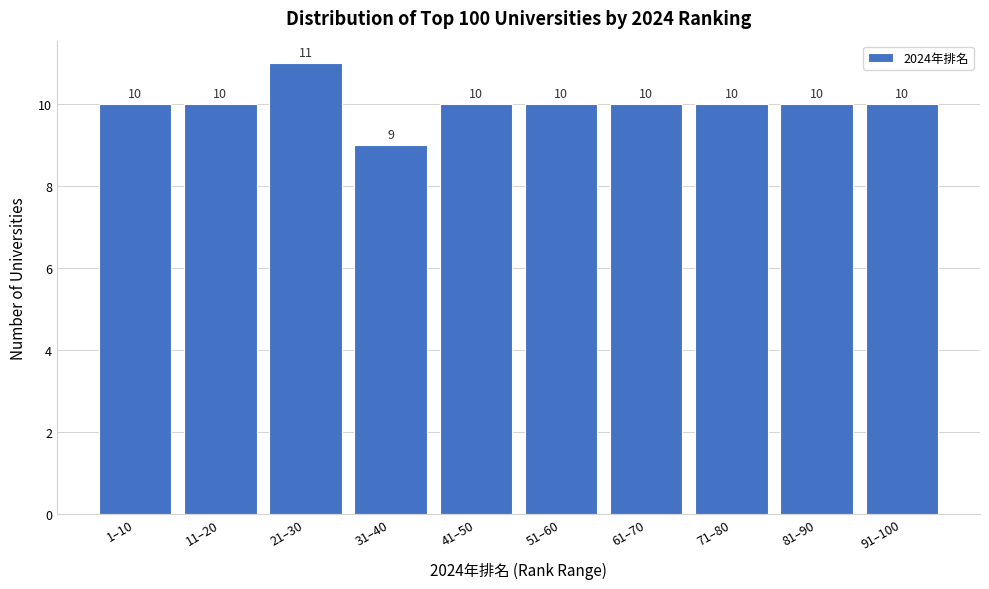

Reading left to right, what are all the values shown in this chart?

10	10	11	9	10	10	10	10	10	10